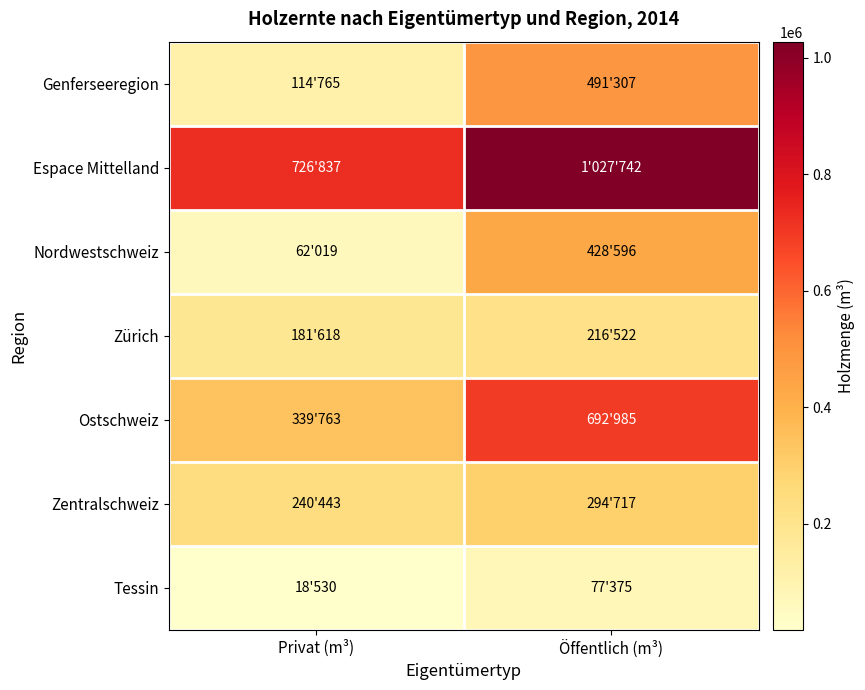

Rank the series at Öffentlich (m³) from lowest to highest value.

Tessin, Zürich, Zentralschweiz, Nordwestschweiz, Genferseeregion, Ostschweiz, Espace Mittelland